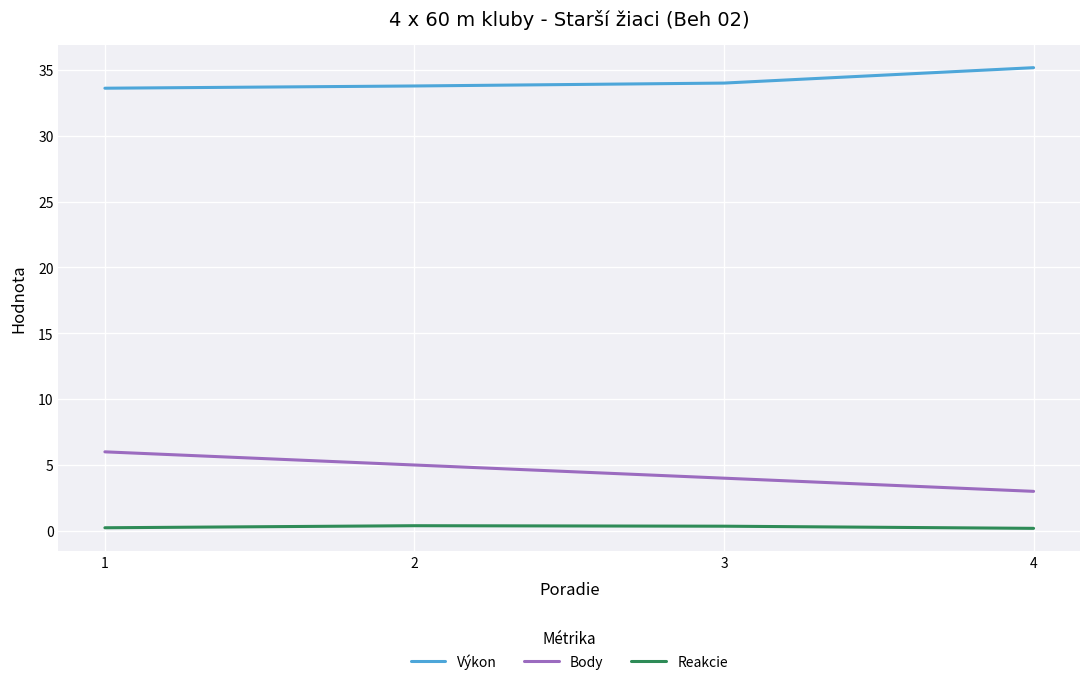

Is it true that Body equals 5.0 at 2?

True